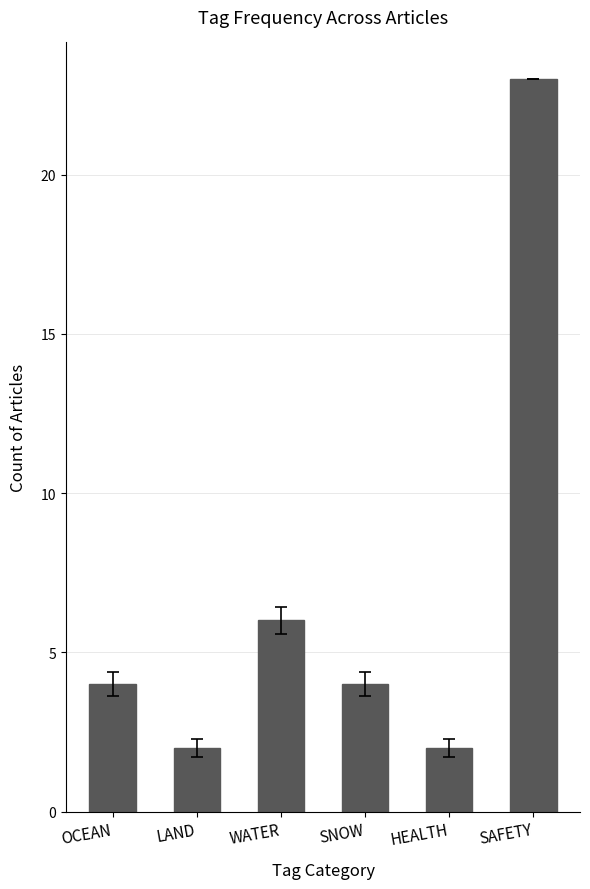

What is the change in value from LAND to WATER?

+4